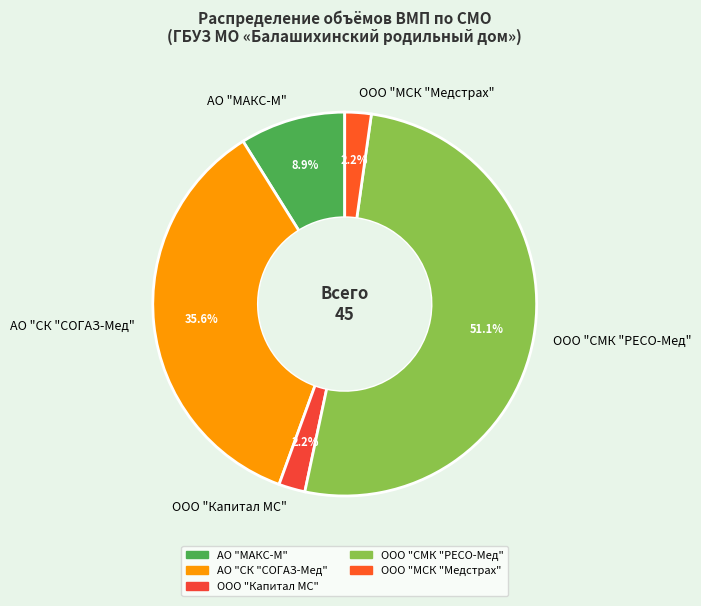

Which has a higher value, ООО "Капитал МС" or АО "СК "СОГАЗ-Мед"?

АО "СК "СОГАЗ-Мед"